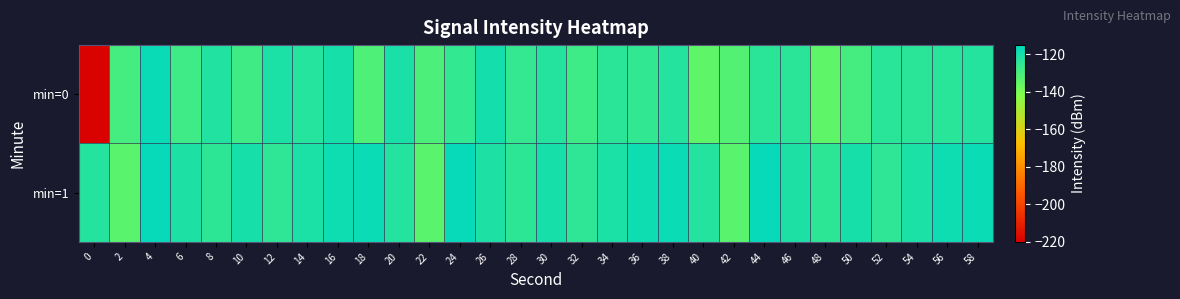

Reading right to left, extract all data points from this chart.

min=0: 58=-122.6	56=-123.6	54=-124.0	52=-123.8	50=-129.4	48=-134.6	46=-123.9	44=-123.9	42=-132.4	40=-134.8	38=-122.5	36=-125.4	34=-123.9	32=-127.8	30=-122.7	28=-125.7	26=-119.5	24=-125.5	22=-130.8	20=-120.4	18=-131.5	16=-119.9	14=-122.8	12=-120.8	10=-128.2	8=-122.1	6=-128.0	4=-117.2	2=-129.4	0=-219.0
min=1: 58=-117.4	56=-118.3	54=-120.9	52=-124.7	50=-119.9	48=-124.6	46=-121.2	44=-116.5	42=-133.5	40=-122.5	38=-117.4	36=-118.3	34=-120.9	32=-124.7	30=-119.9	28=-124.6	26=-121.2	24=-116.5	22=-133.5	20=-122.5	18=-117.4	16=-118.3	14=-120.9	12=-124.7	10=-119.9	8=-124.6	6=-121.2	4=-116.5	2=-133.5	0=-122.5